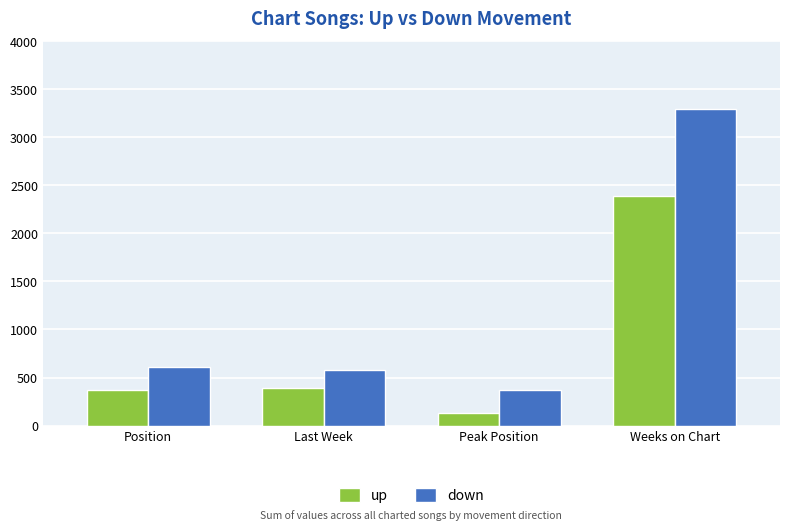

At which category is the sum across all series the highest?

Weeks on Chart